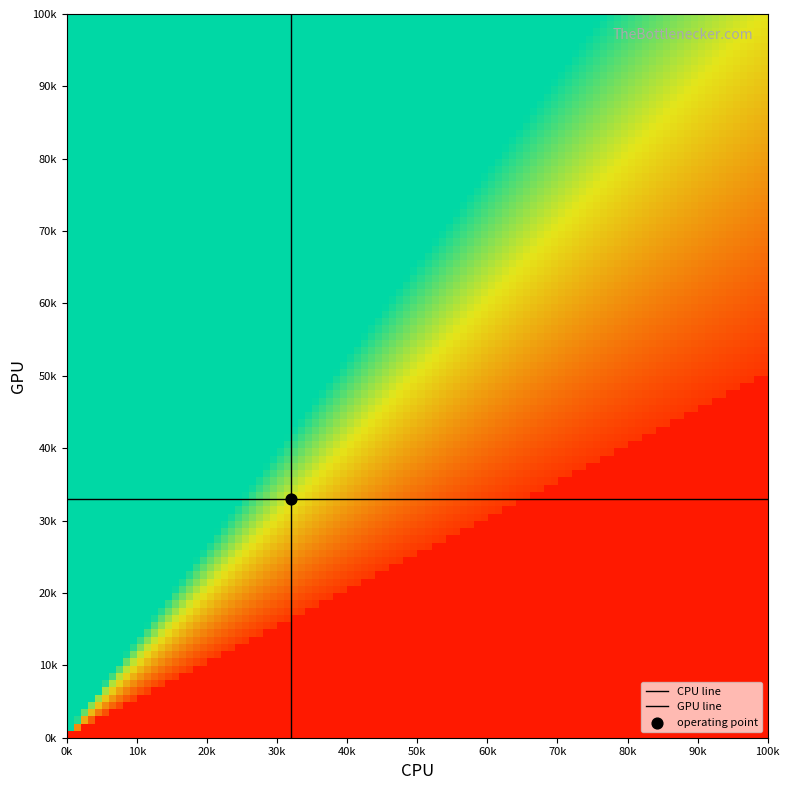

The GPU line series shows 33 at 0k. True or false?

True